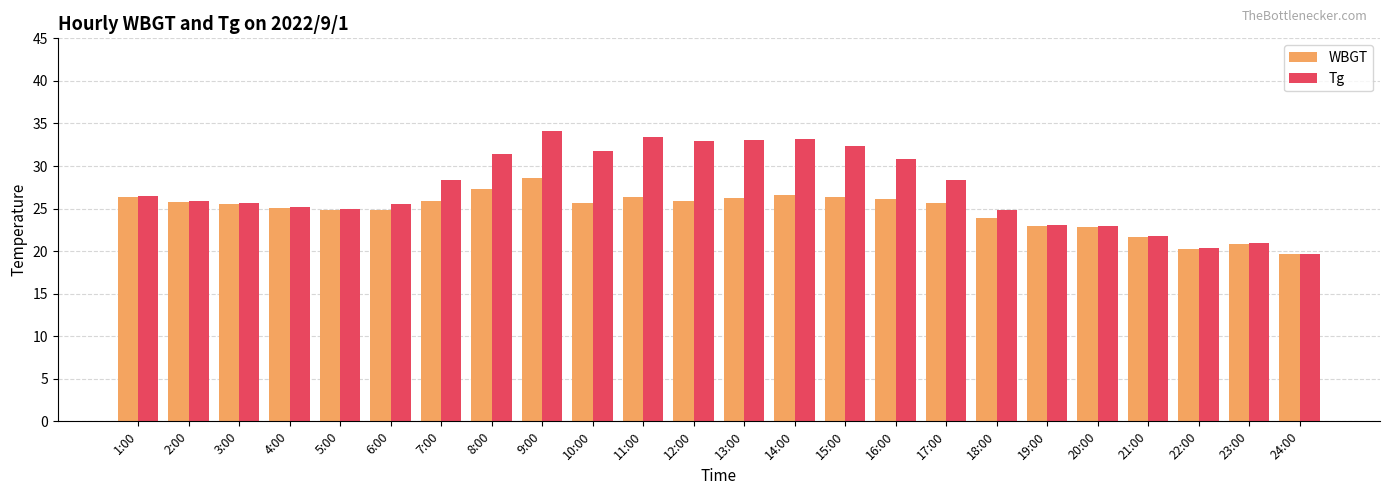

What is the spread (max minus min) of values at 11:00?

7.0